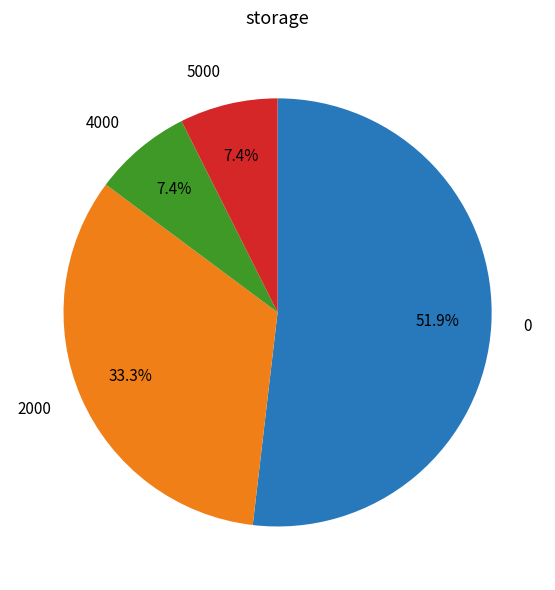

How many slices are in this pie chart?

4